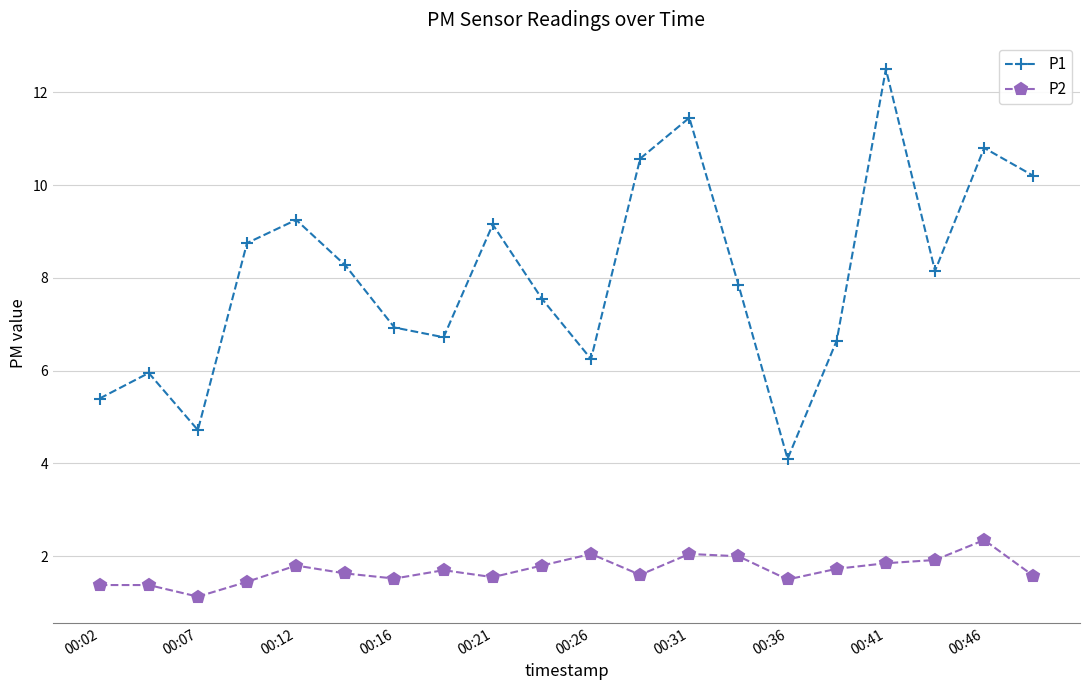

Which series has the largest range (max minus min)?

P1